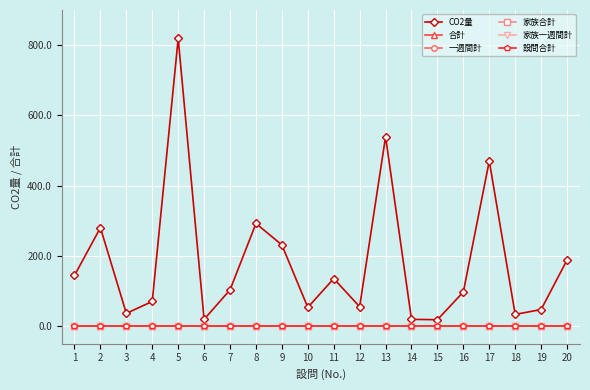

Between 6 and 2, which is larger?

2